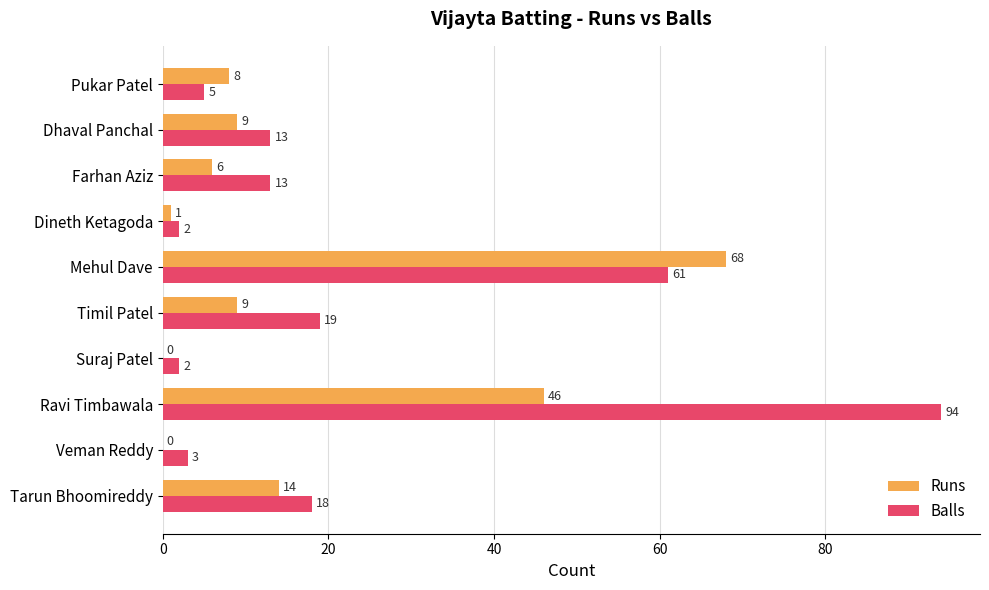

What is the highest value of the Balls series?

94